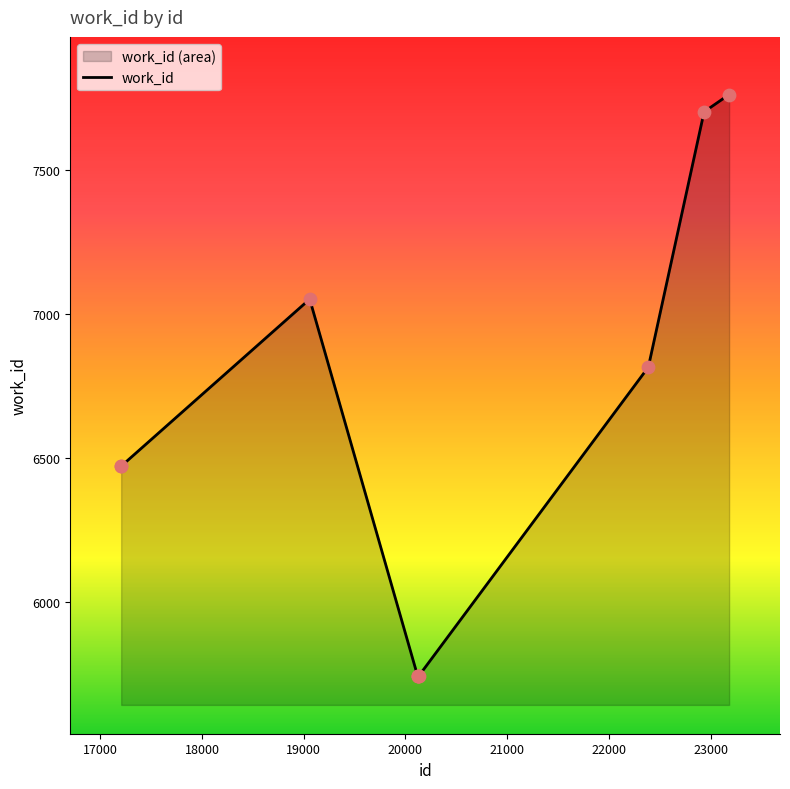

What is the ratio of the value at 20124 to the value at 20120?

1.0